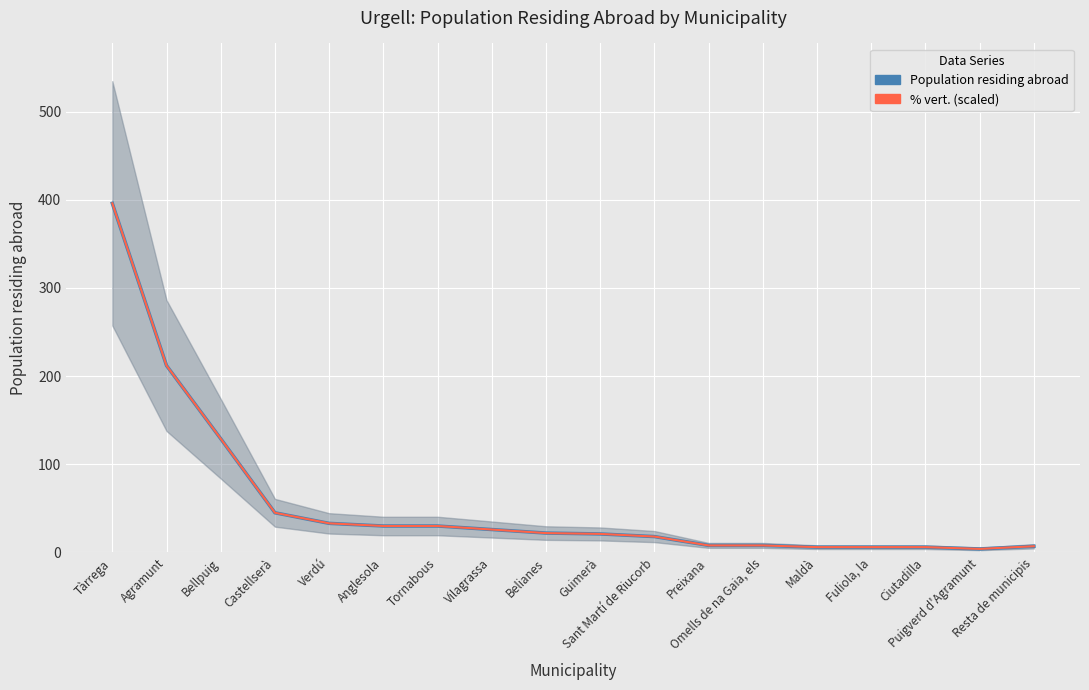

How many values in the % vert. (scaled) series are below 21?

8